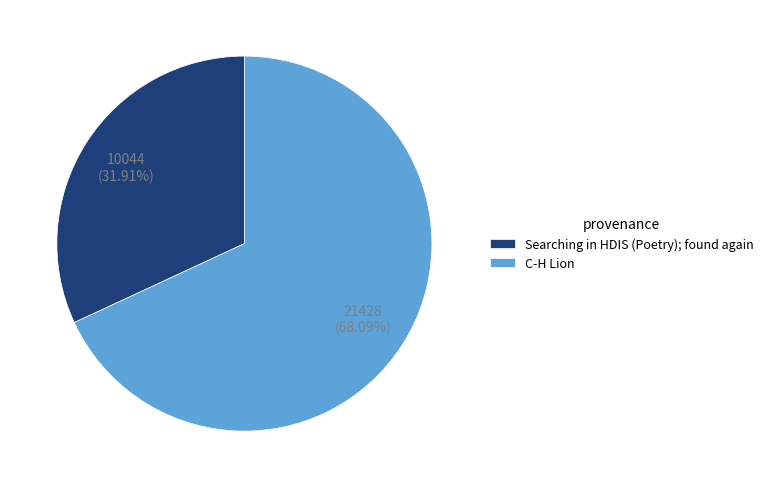

What portion of the pie excludes C-H Lion?

31.9%